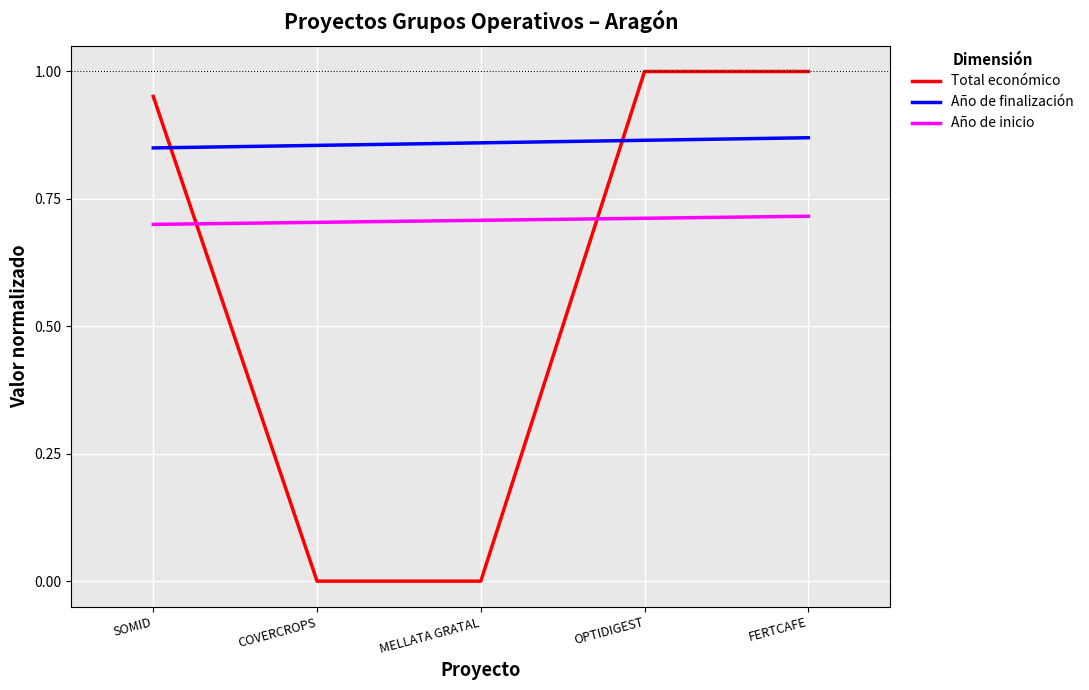

What is the total value across all series at FERTCAFE?

2.6